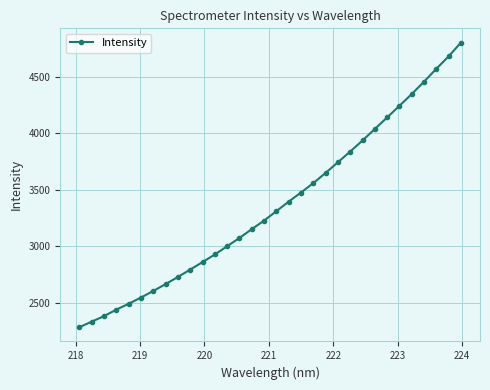

What is the difference between the maximum and second lowest values?

2467.8